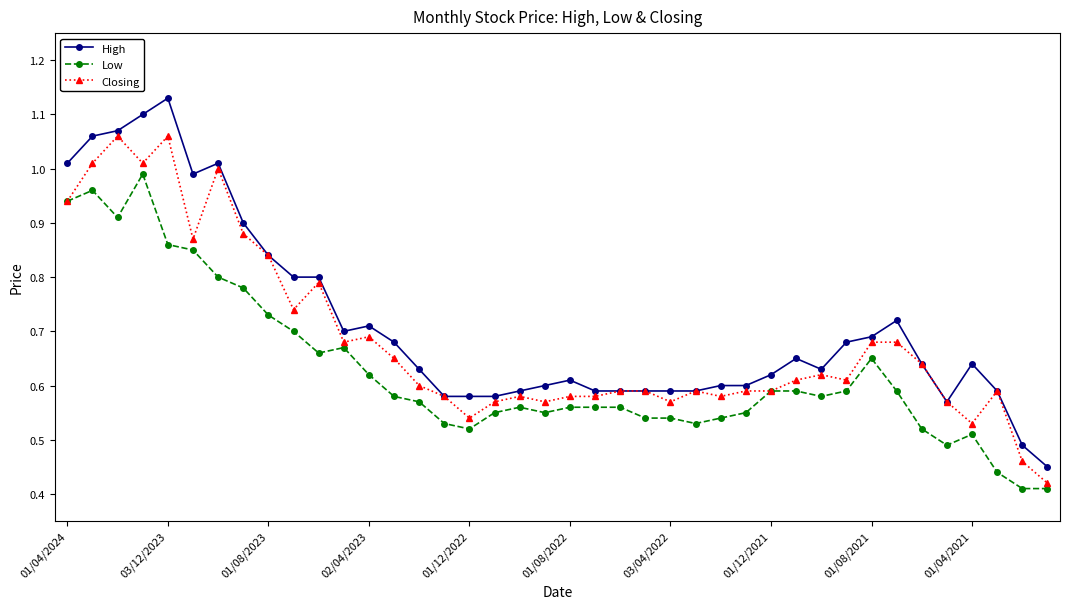

Does the chart display data point markers on the line(s)?

Yes